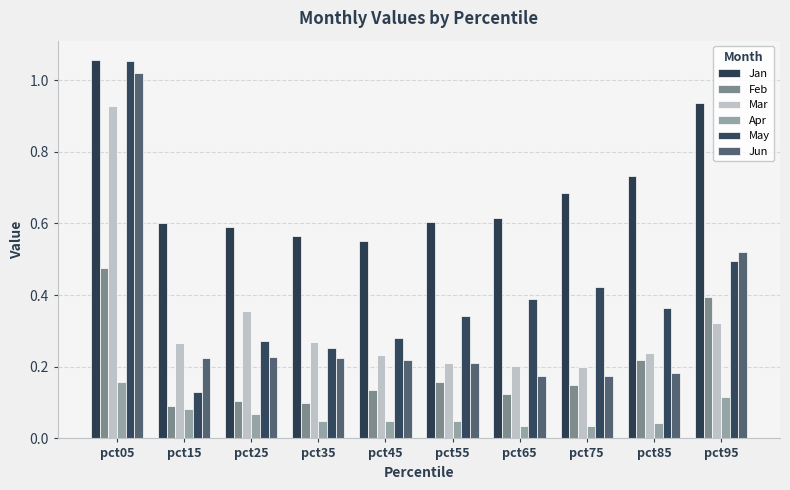

Reading left to right, what are all the values shown in this chart?

Jan: 1.1	0.6	0.6	0.6	0.6	0.6	0.6	0.7	0.7	0.9
Feb: 0.5	0.1	0.1	0.1	0.1	0.2	0.1	0.2	0.2	0.4
Mar: 0.9	0.3	0.4	0.3	0.2	0.2	0.2	0.2	0.2	0.3
Apr: 0.2	0.1	0.1	0.0	0.0	0.0	0.0	0.0	0.0	0.1
May: 1.1	0.1	0.3	0.3	0.3	0.3	0.4	0.4	0.4	0.5
Jun: 1.0	0.2	0.2	0.2	0.2	0.2	0.2	0.2	0.2	0.5